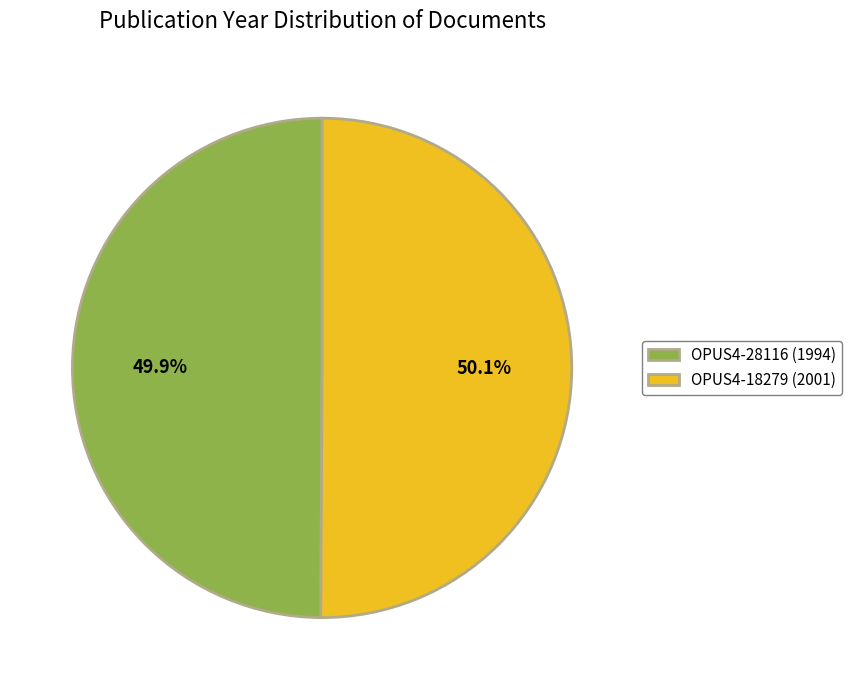

Approximately how many times larger is the value at OPUS4-18279 (2001) compared to OPUS4-28116 (1994)?

1.0